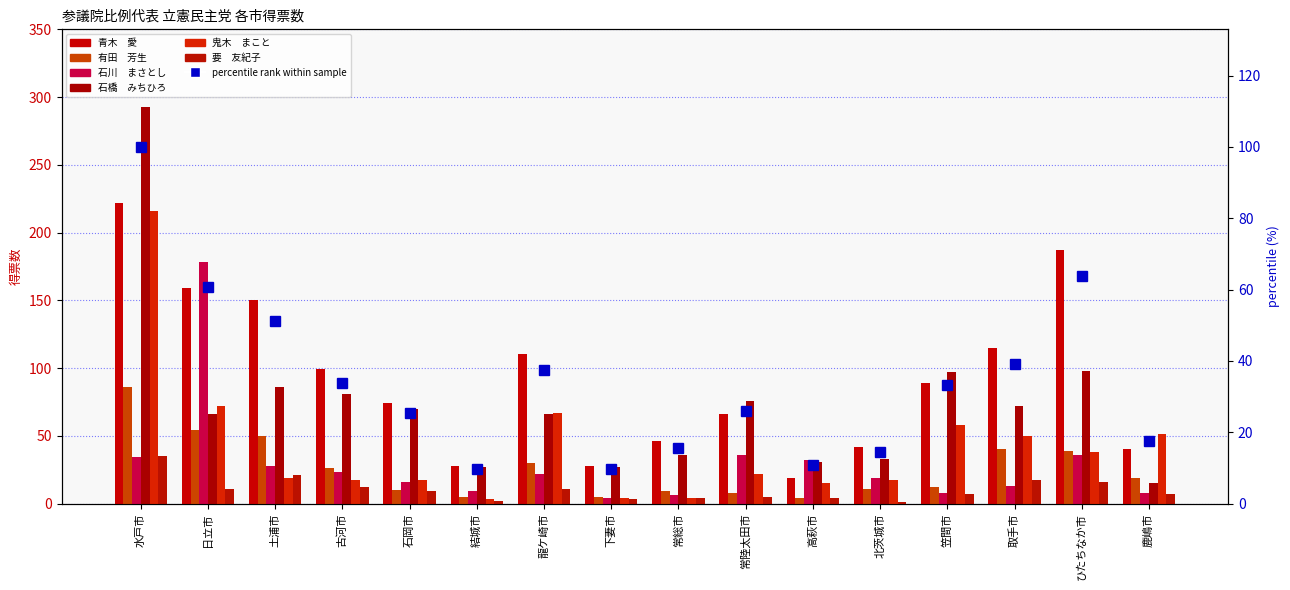

What is the highest value of the 石橋　みちひろ series?

293